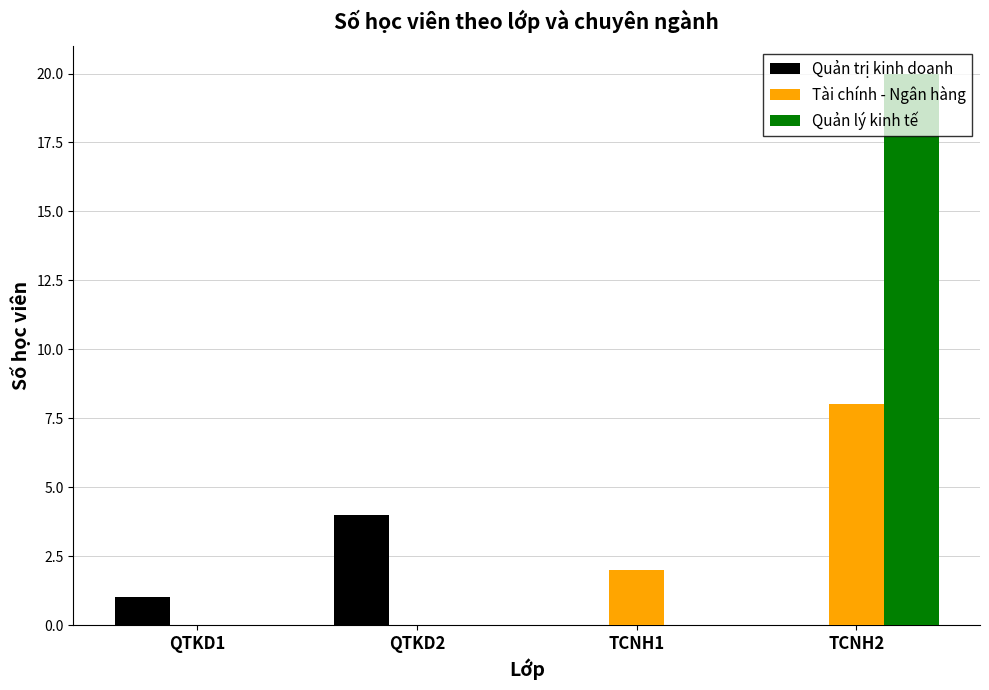

Reading left to right, list all the values displayed in this chart.

Quản trị kinh doanh: QTKD1=1	QTKD2=4	TCNH1=0	TCNH2=0
Tài chính - Ngân hàng: QTKD1=0	QTKD2=0	TCNH1=2	TCNH2=8
Quản lý kinh tế: QTKD1=0	QTKD2=0	TCNH1=0	TCNH2=20